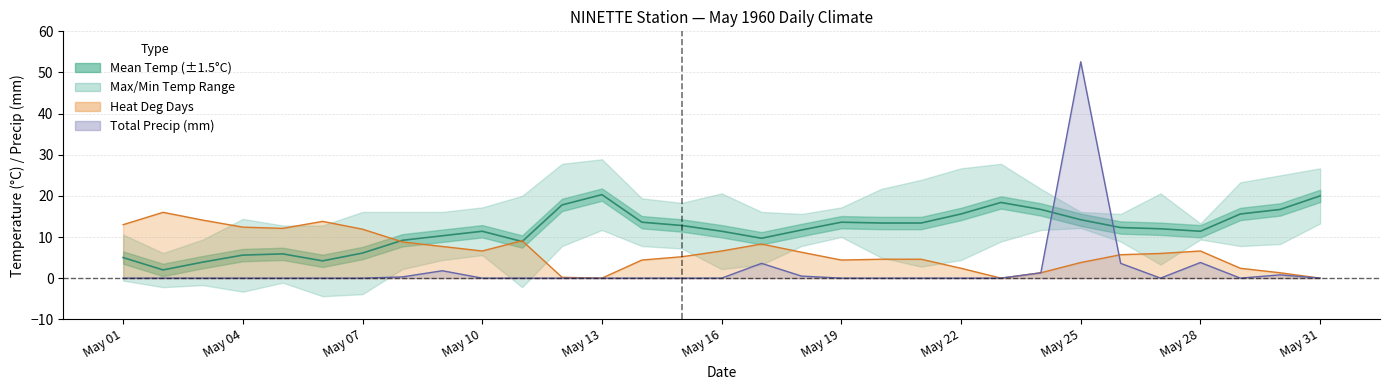

Rank the series by their average value, from lowest to highest.

Total Precip (mm), Heat Deg Days (C), Mean Temp (C)